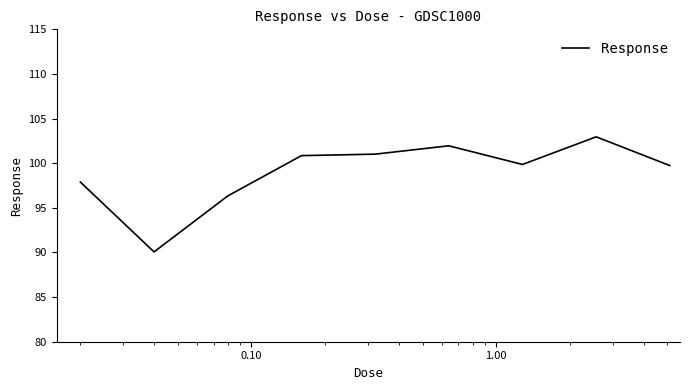

What is the greatest value displayed?

103.0